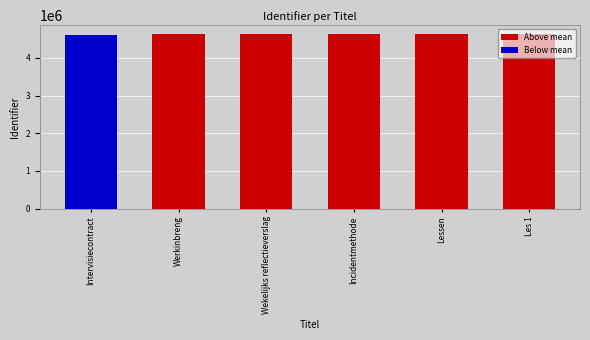

Read the value at Incidentmethode.

4633163